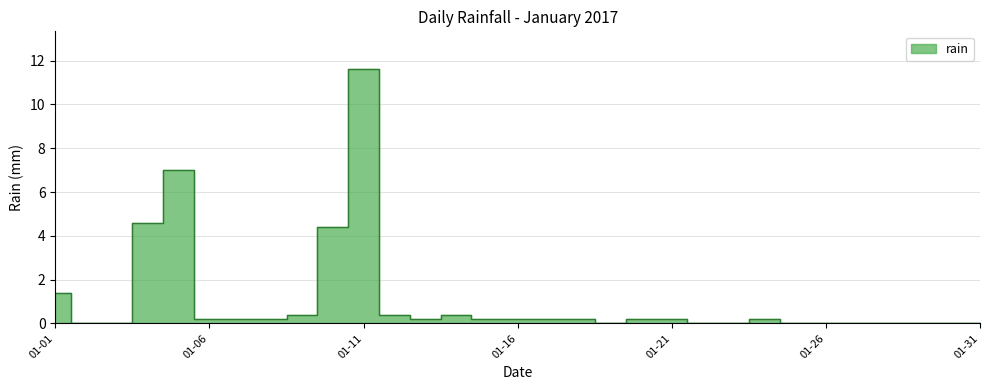

True or false: there are more than 0 points higher than both neighbors.

True